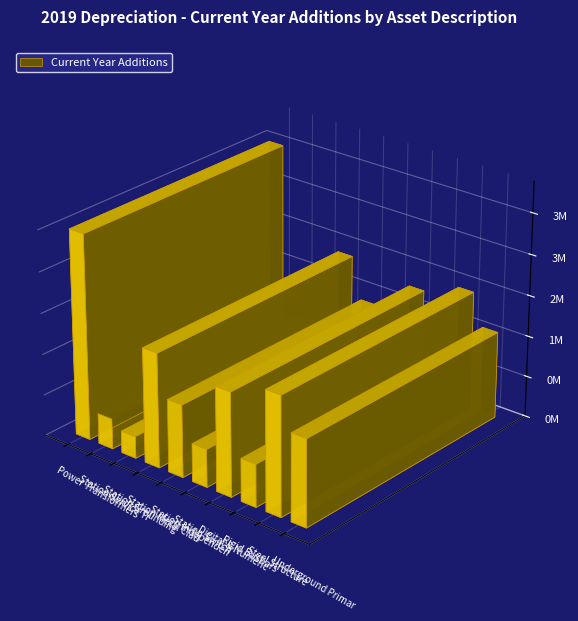

What is the ratio of the value at Station Independent Breakers to the value at Underground Primary Cable?

0.8